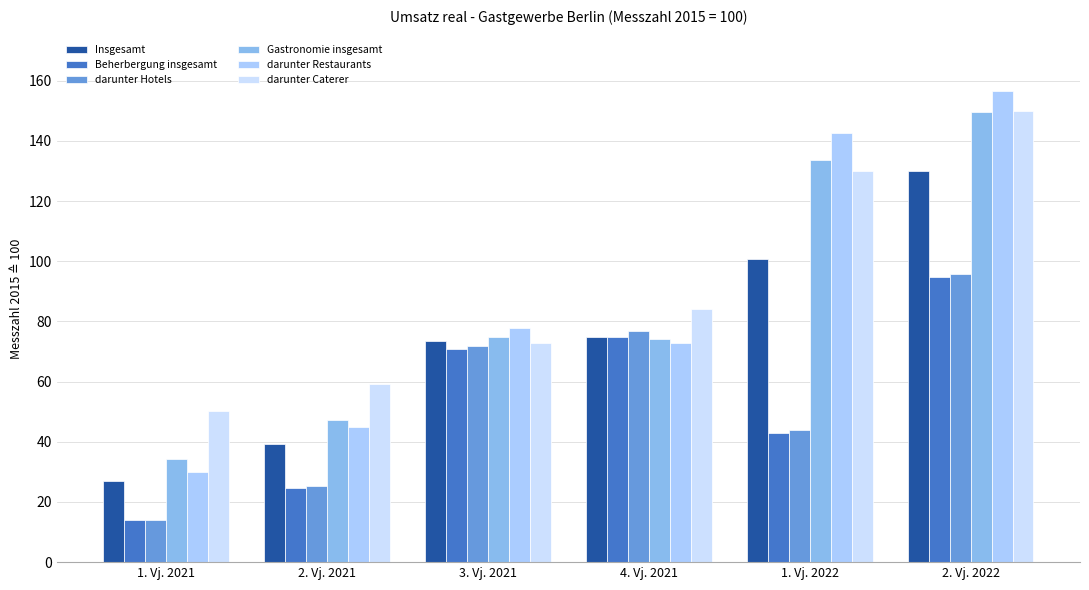

Between 3. Vj. 2021 and 2. Vj. 2022, which is larger?

2. Vj. 2022